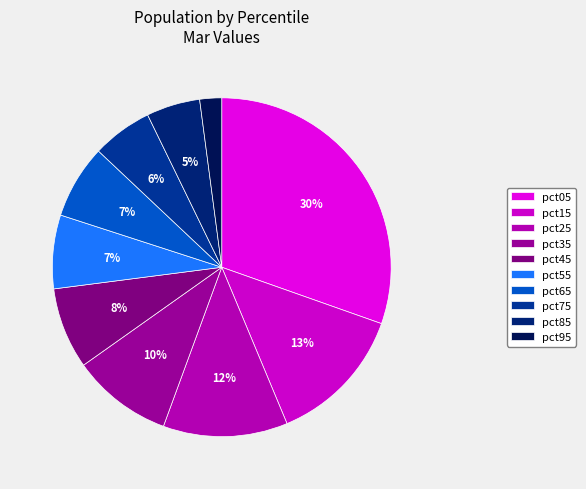

True or false: pct15 accounts for 22% of the total.

False